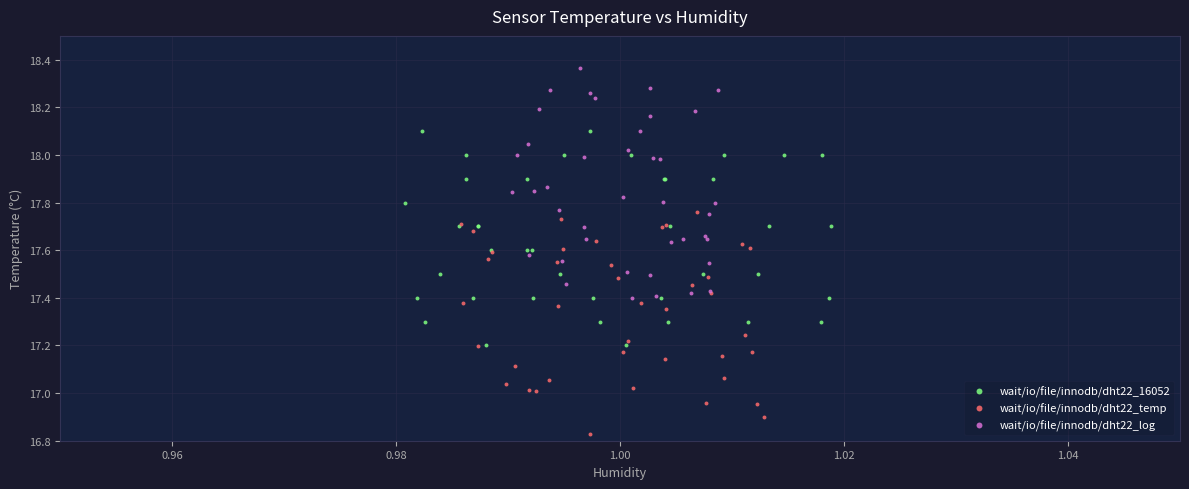

Which series contains the lowest Y value?

wait/io/file/innodb/dht22_temp